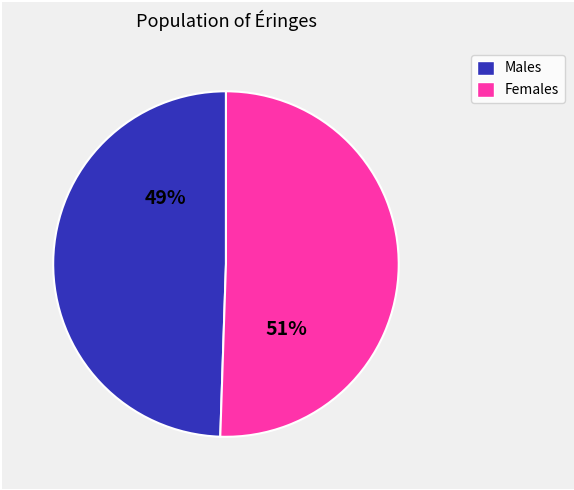

Is there any slice that represents more than half of the pie?

Yes